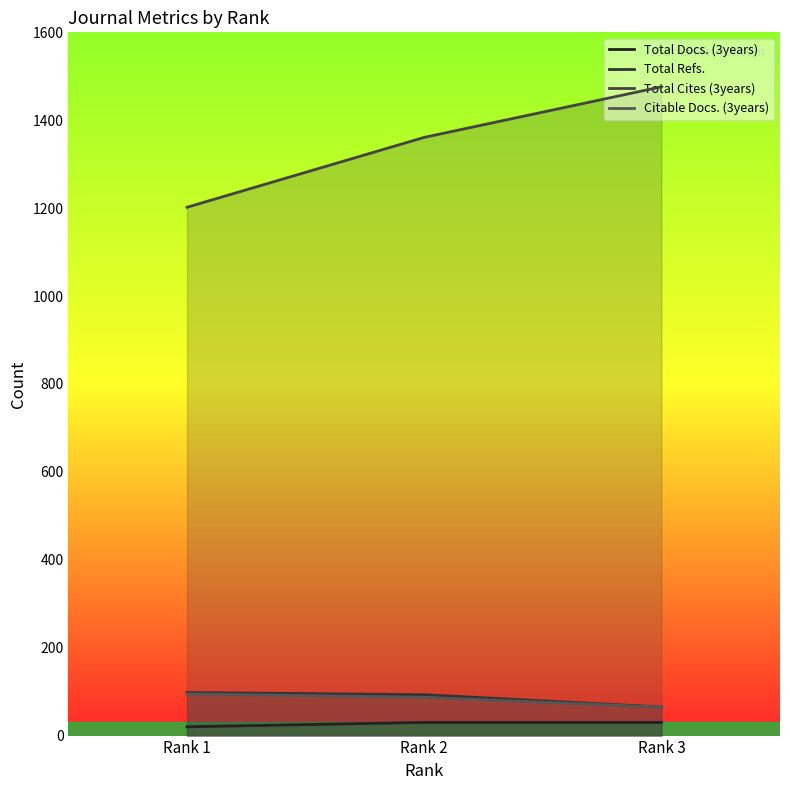

Which series has the largest total across all categories?

Total Cites (3years)